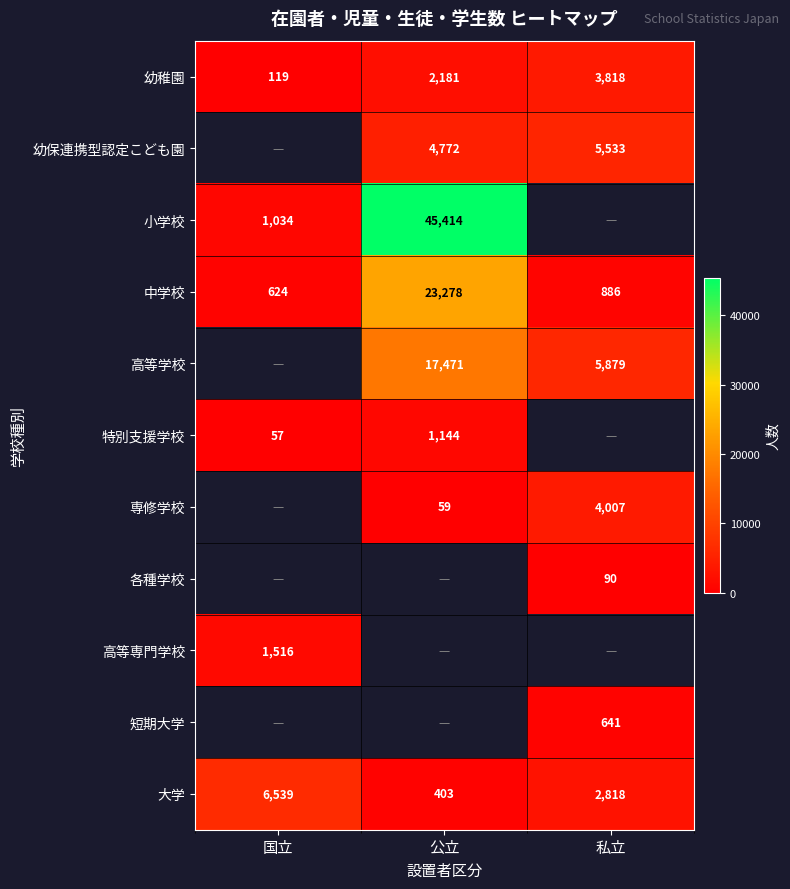

Is it true that 幼稚園 equals 5071 at 私立?

False